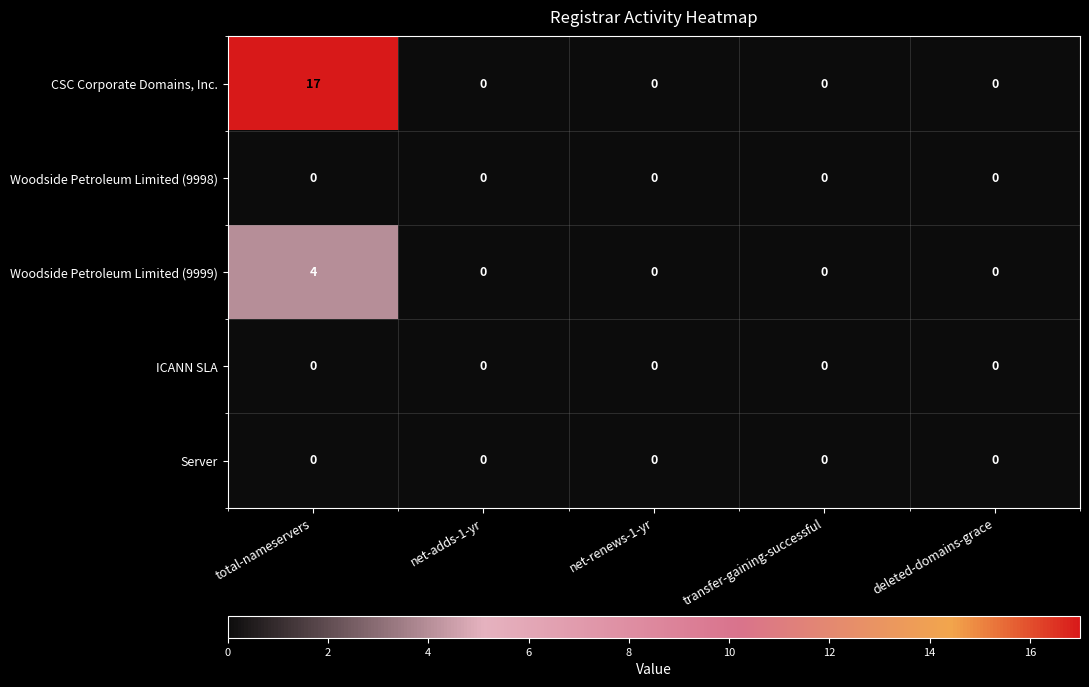

How many categories are shown in the chart?

5